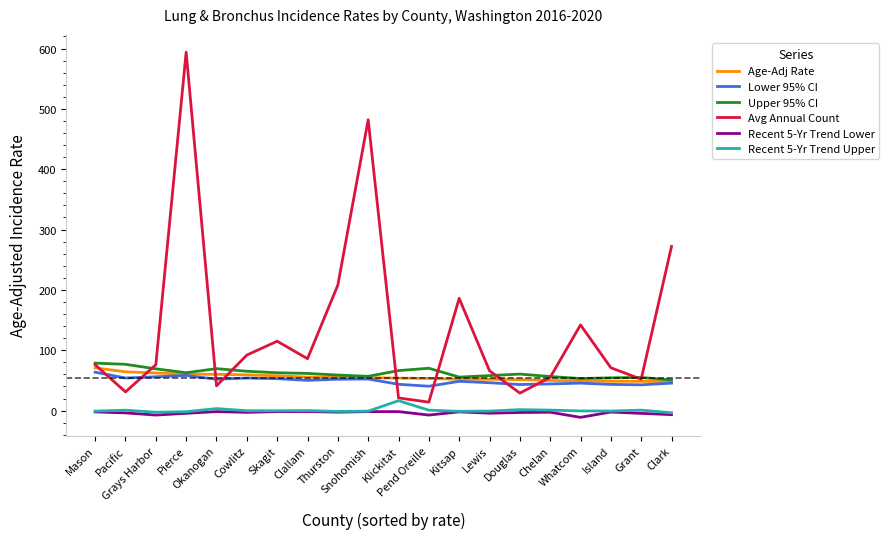

What position from the left is Snohomish?

10